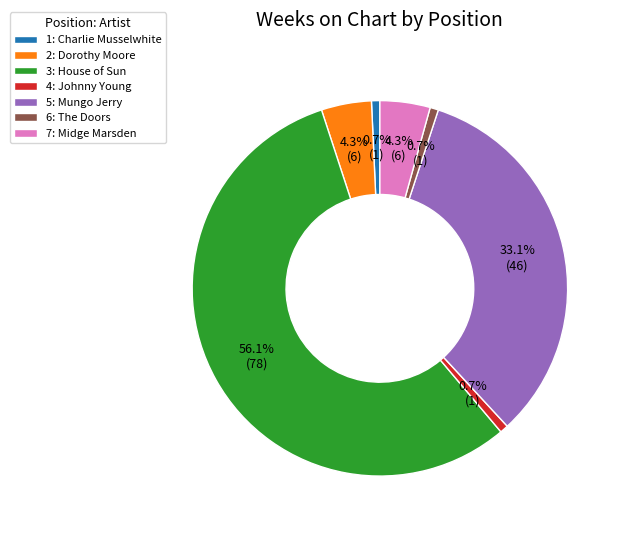

Count the number of slices in the pie.

7